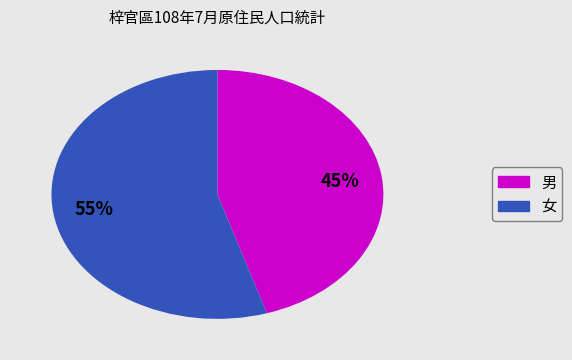

To the nearest percent, what is the difference between the largest and smallest slice percentages?

10%